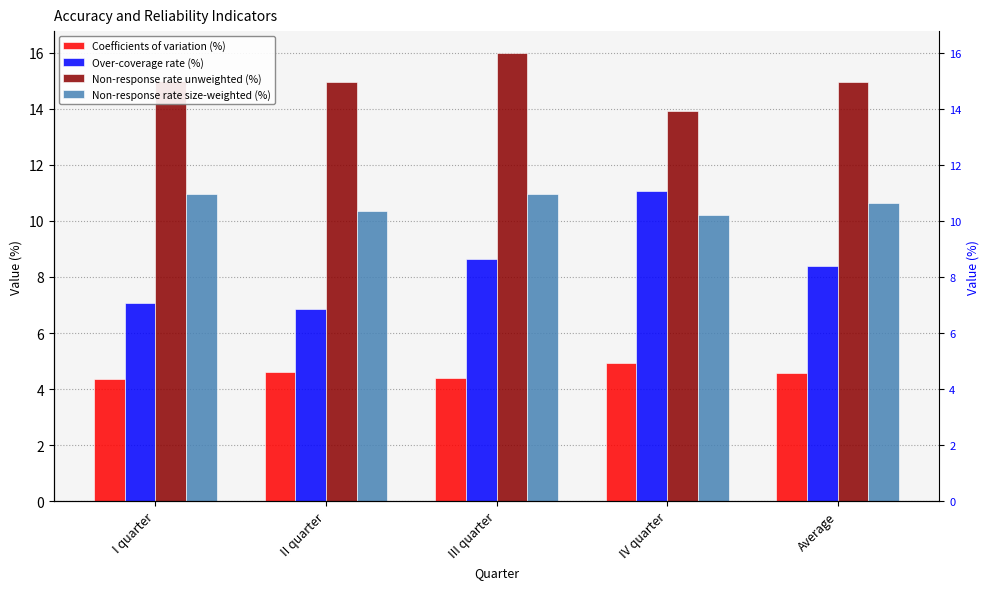

Between Average and IV quarter, which is larger?

IV quarter